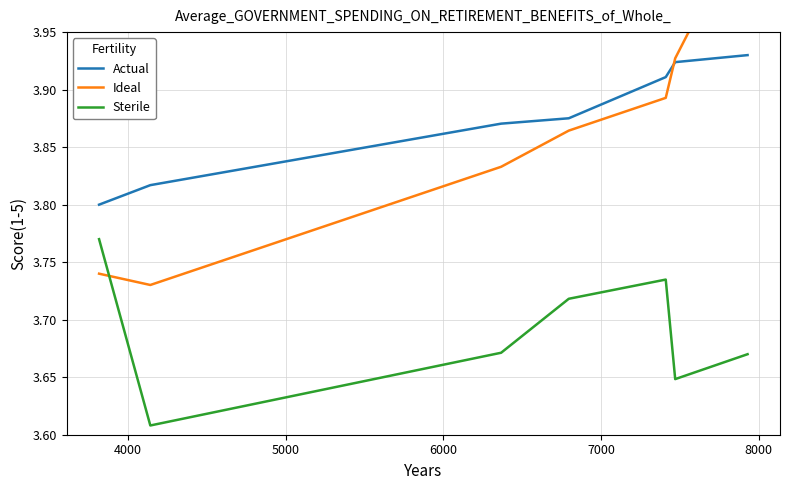

True or false: Actual and Sterile intersect in this chart.

False